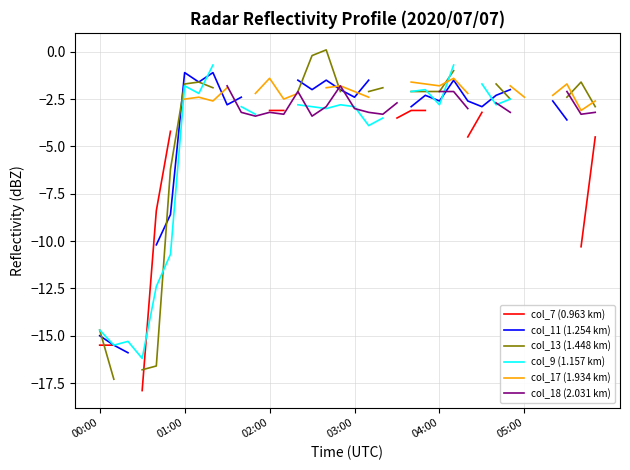

At which category does col_11 (1.254 km) reach its first local peak?

01:00